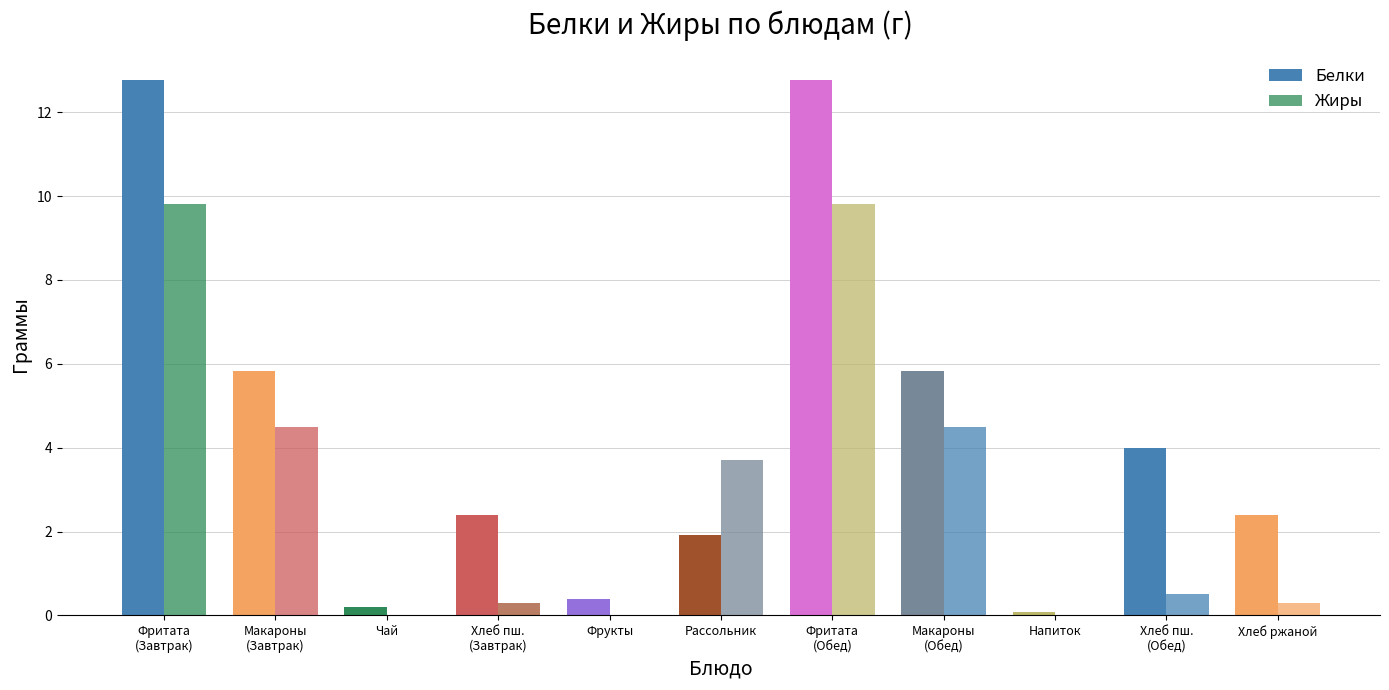

How many categories are shown in the chart?

11